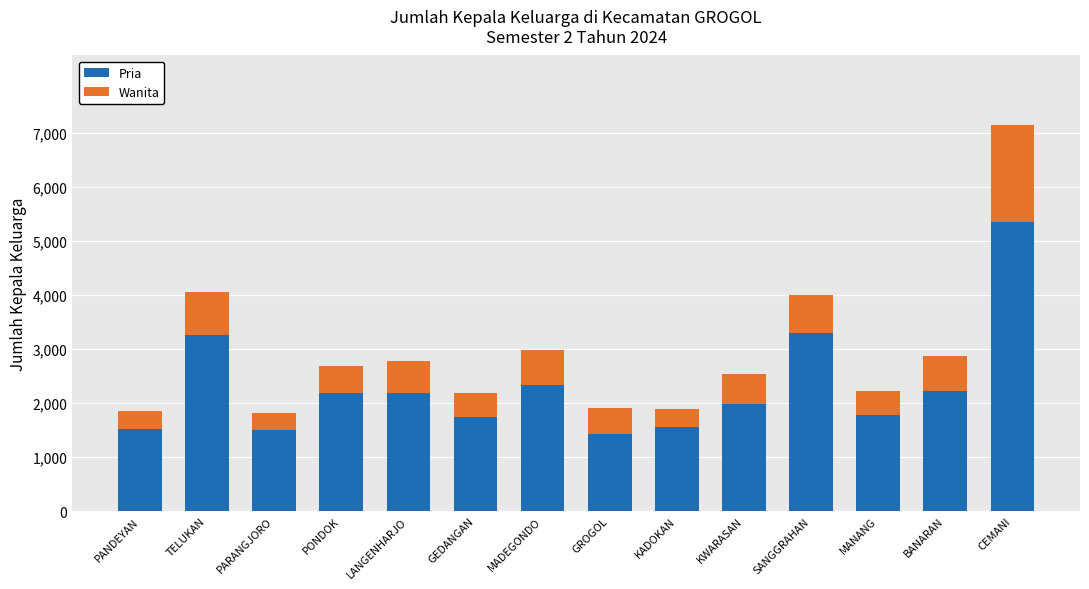

The Pria series shows 969 at KADOKAN. True or false?

False